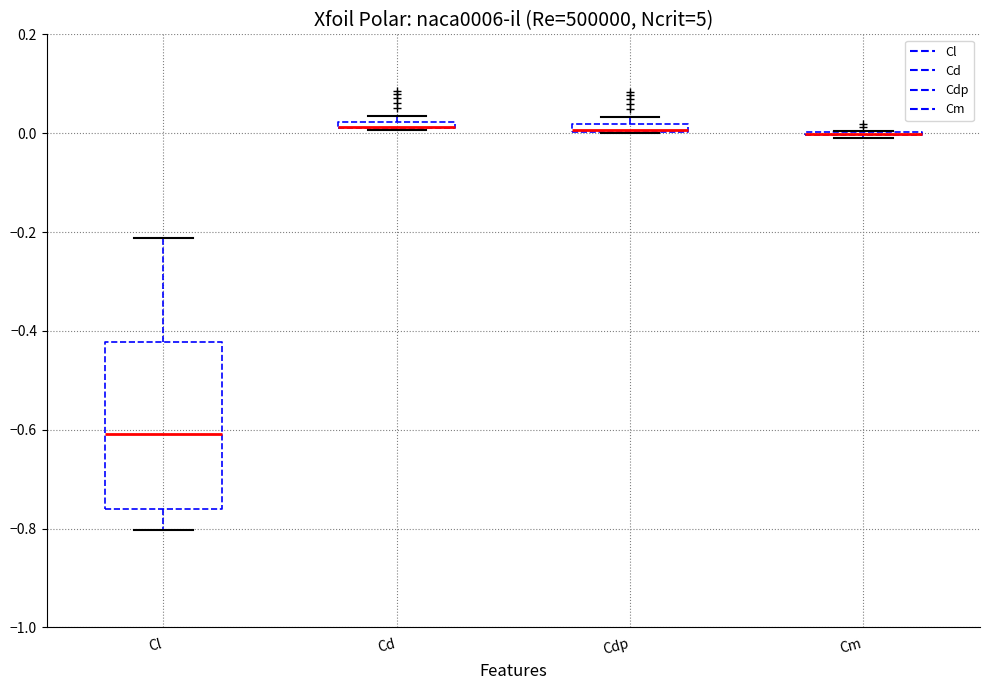

Which box is the tallest, from its lower edge to its upper edge?

Cl